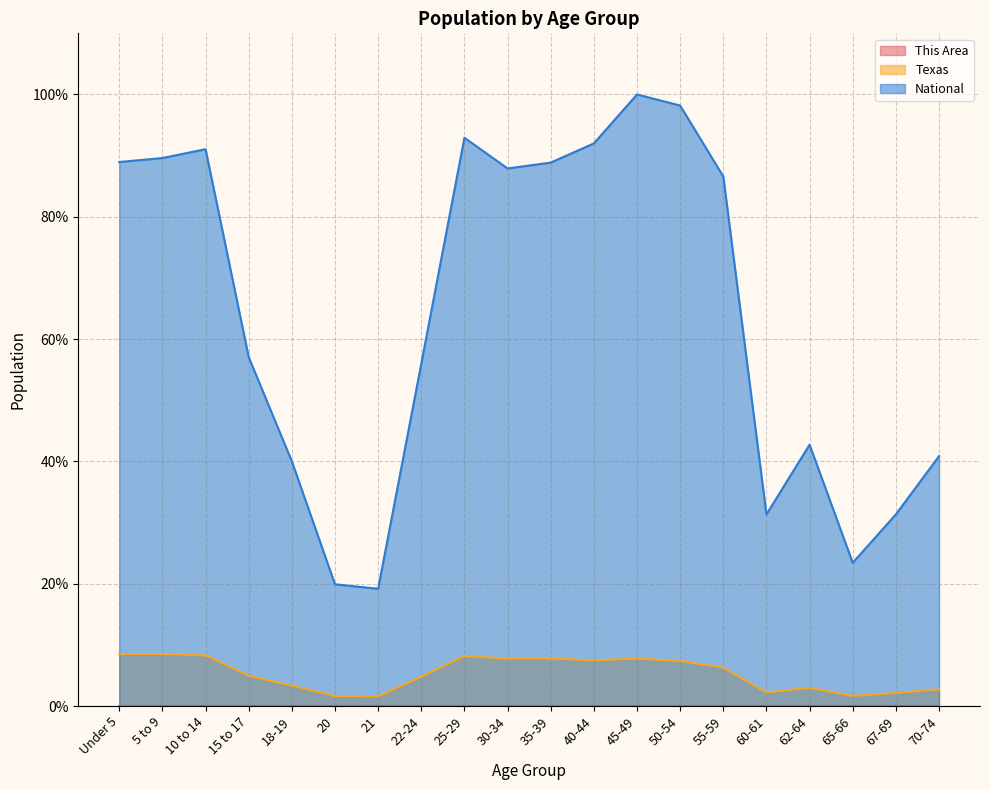

Which category has the lowest value across all series?

21